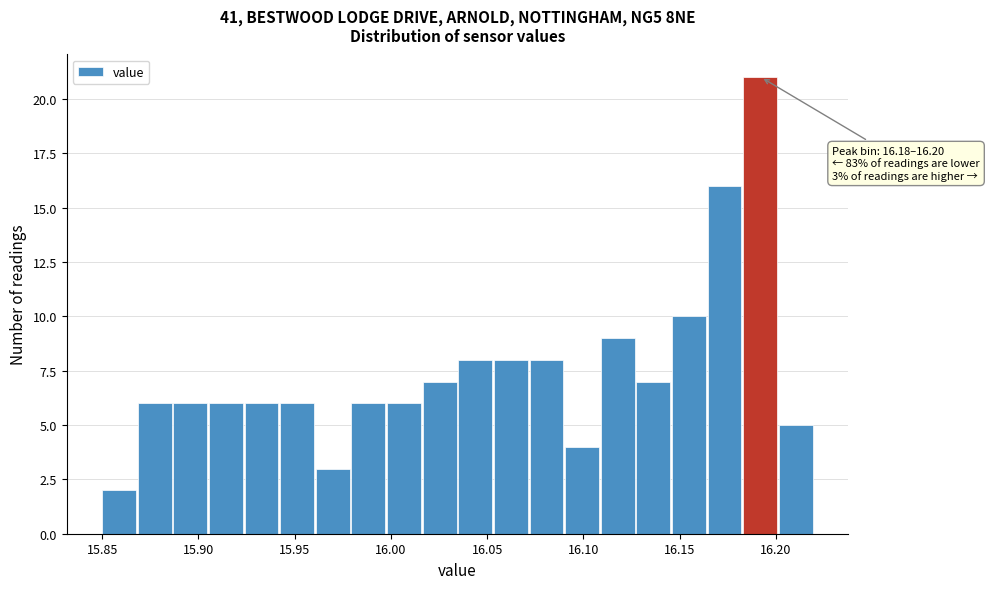

Around what value on the x-axis is the tallest bar? Give the approximate position of its centre, as read against the axis.

16.190